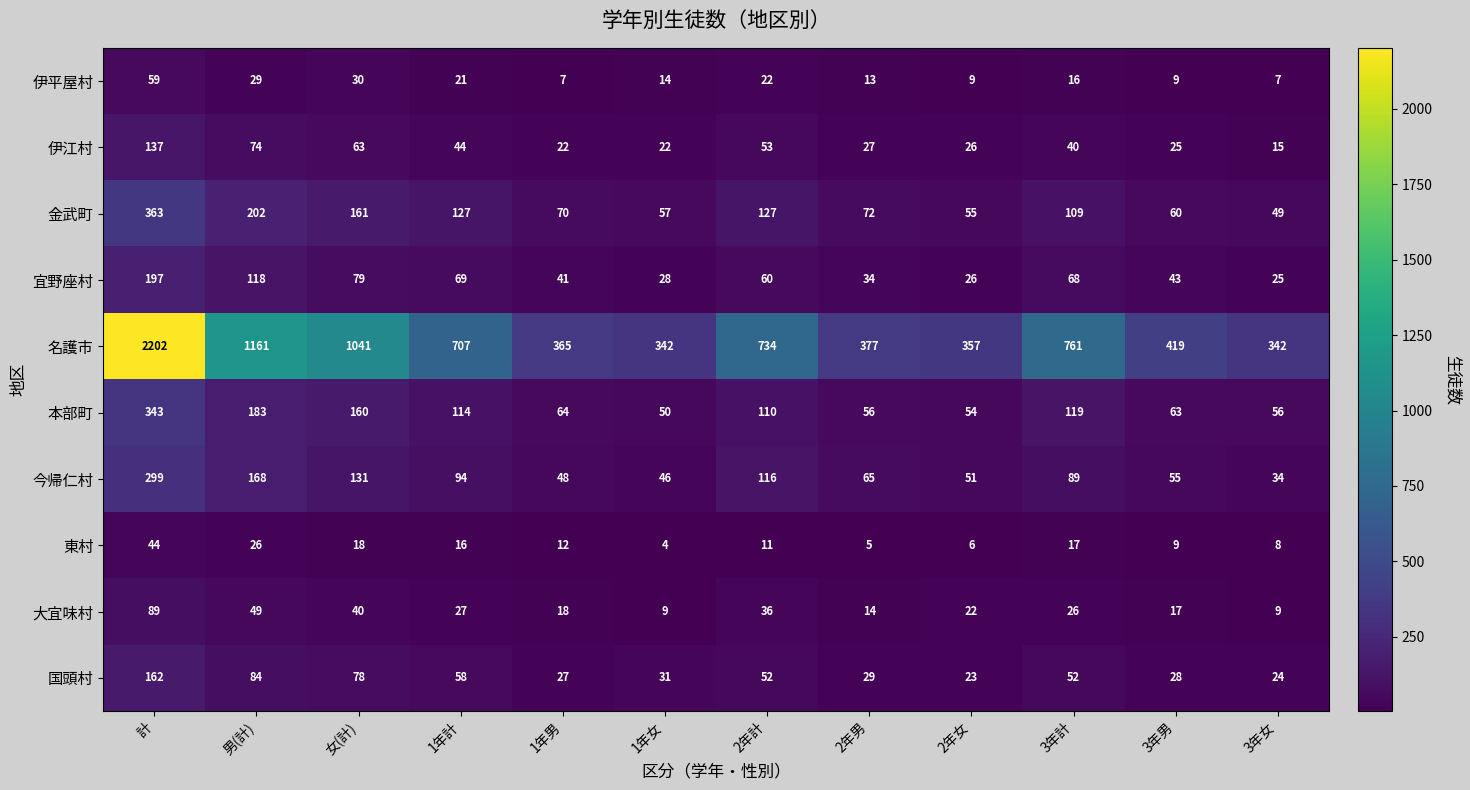

At which category is the sum across all series the highest?

計